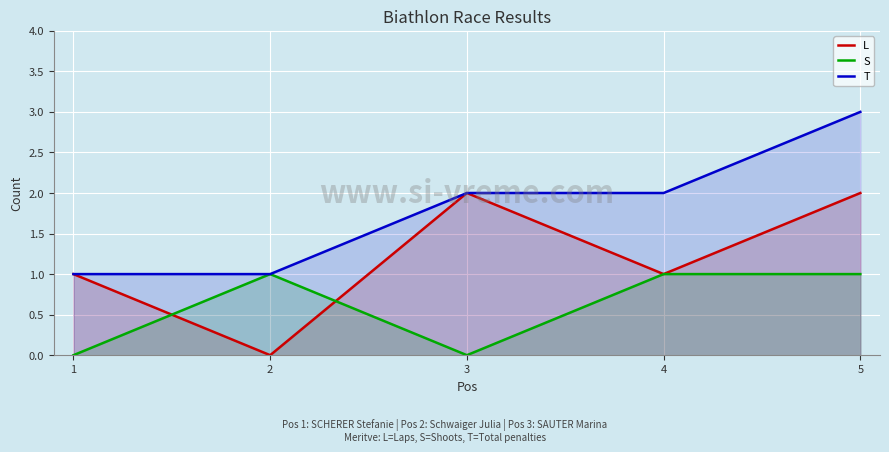

What is the difference between the S values at 3 and 5?

1